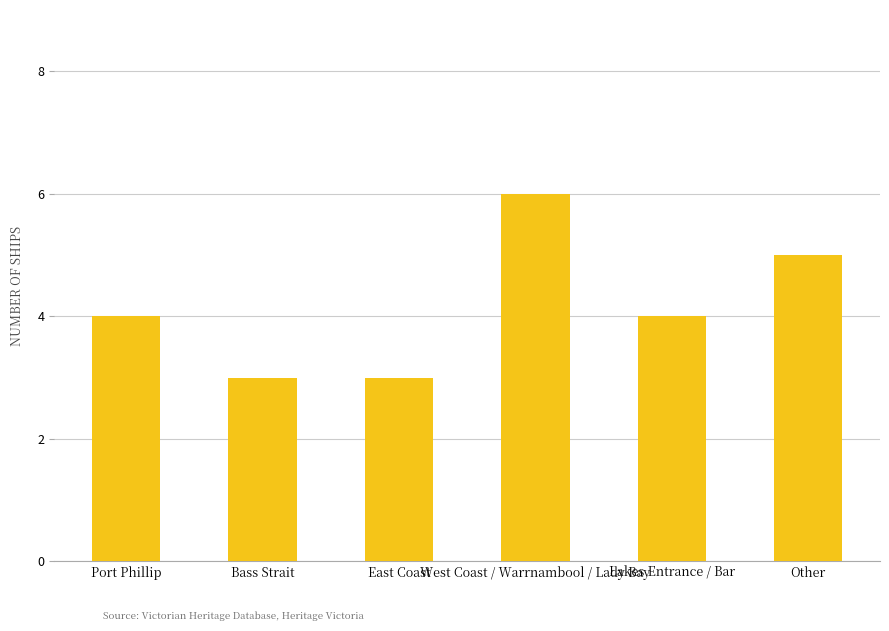

Are the bars horizontal?

No